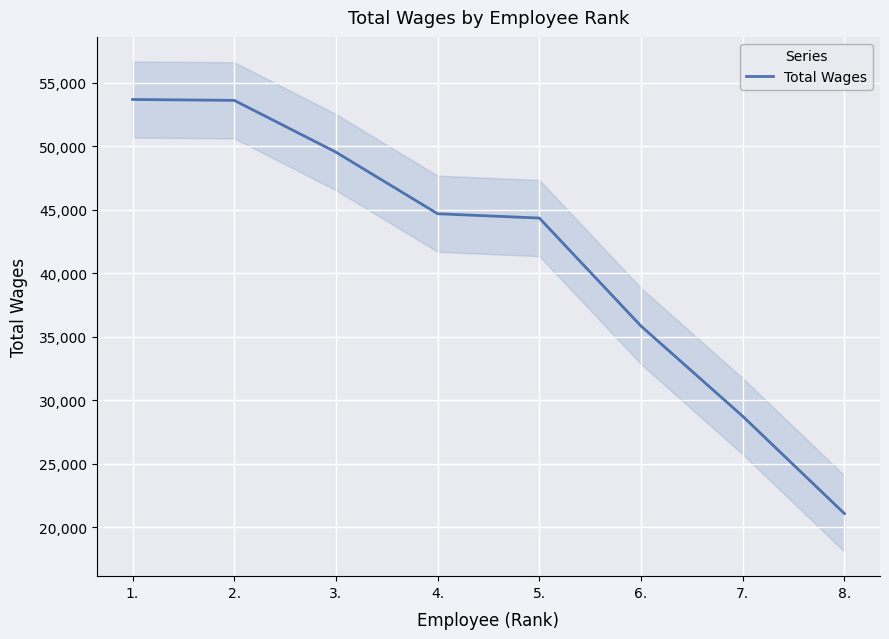

Between 2. and 3., which is larger?

2.